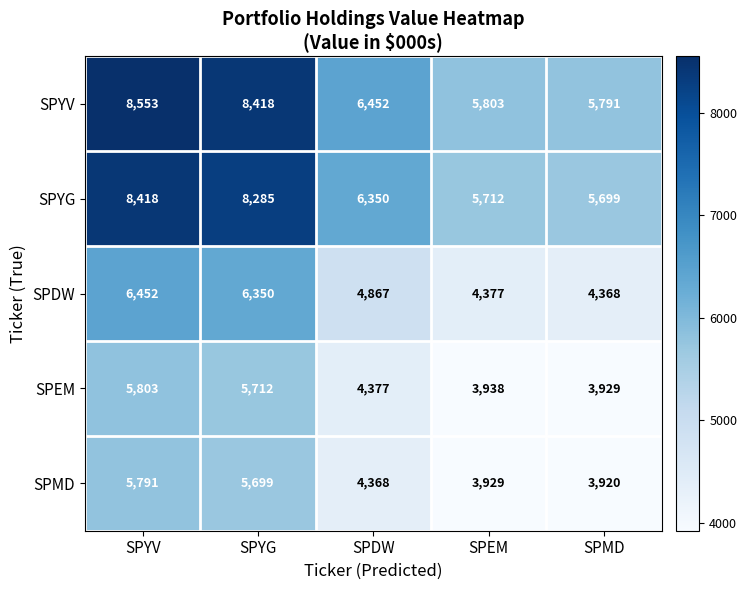

Is it true that SPYG equals 5712 at SPEM?

True